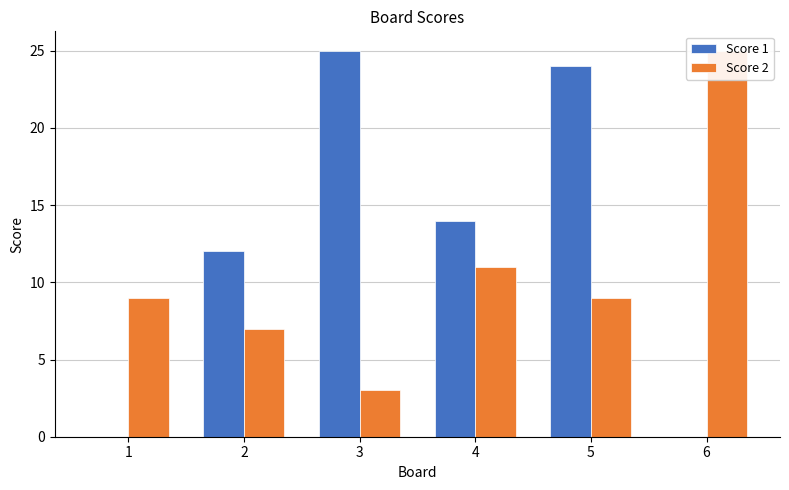

Is the value of Score 2 at 5 greater than the value of Score 1 at 3?

No